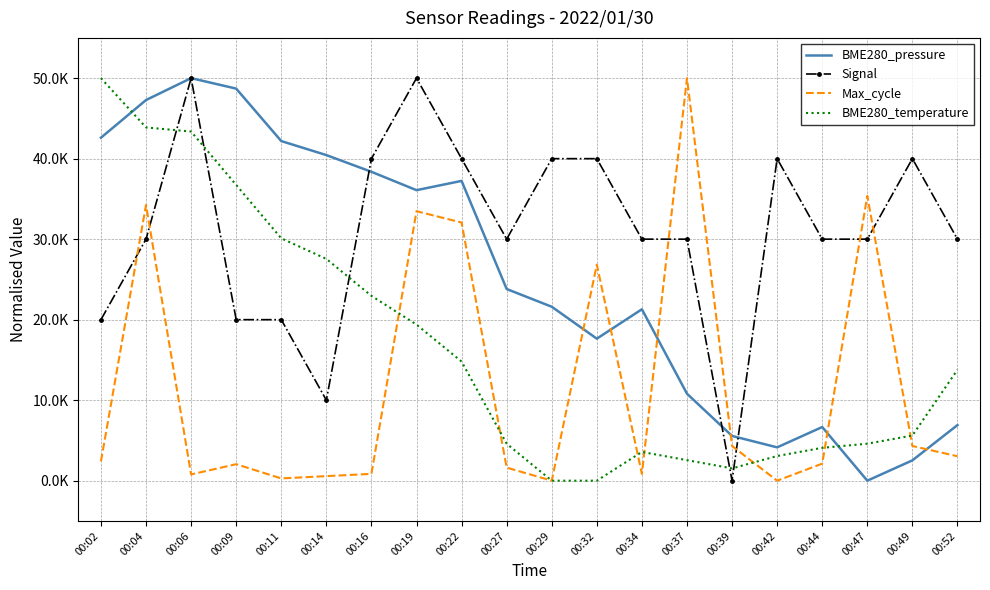

Where is the first local maximum for Max_cycle?

00:04